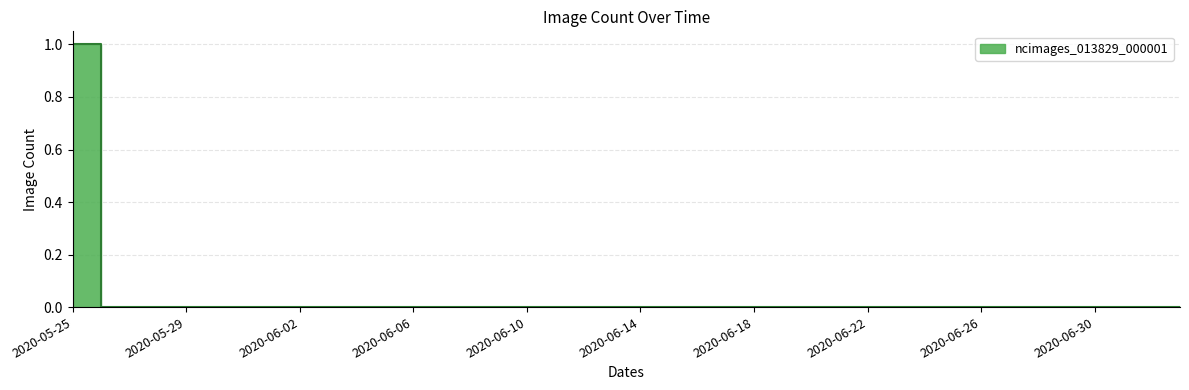

What is the label of the 12th point from the right?

2020-06-02